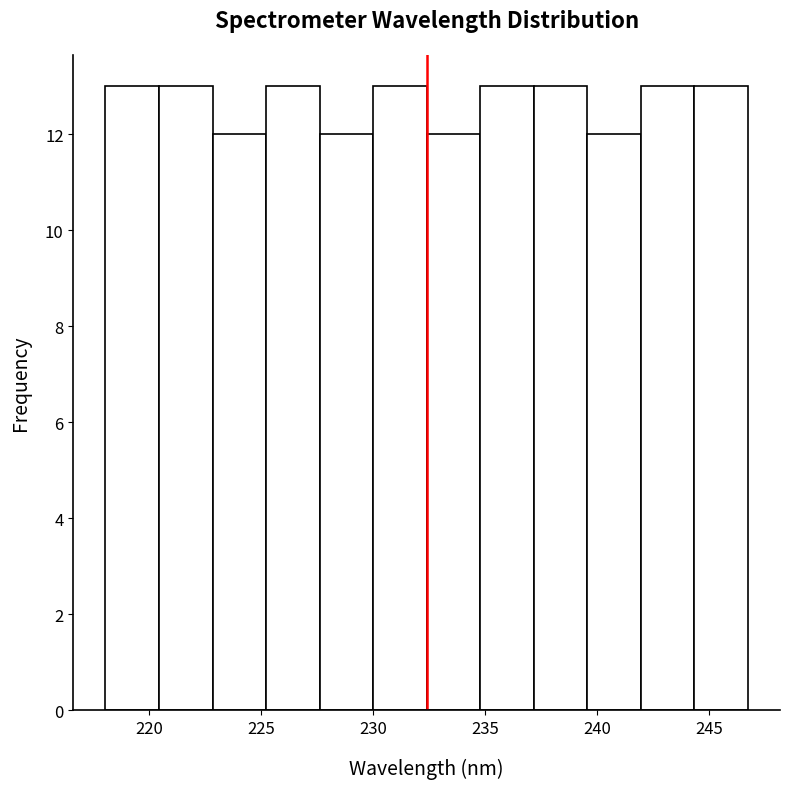

Reading left to right, transcribe this chart: for each bar, give the range it covers on the x-axis and its height. Neither the bar edges nor the heights are printed on the chart, so give them approximately, as read against the axes.

218.0 to 220.5: 13
220.5 to 223.0: 13
223.0 to 225.0: 12
225.0 to 227.5: 13
227.5 to 230.0: 12
230.0 to 232.5: 13
232.5 to 235.0: 12
235.0 to 237.0: 13
237.0 to 239.5: 13
239.5 to 242.0: 12
242.0 to 244.5: 13
244.5 to 246.5: 13